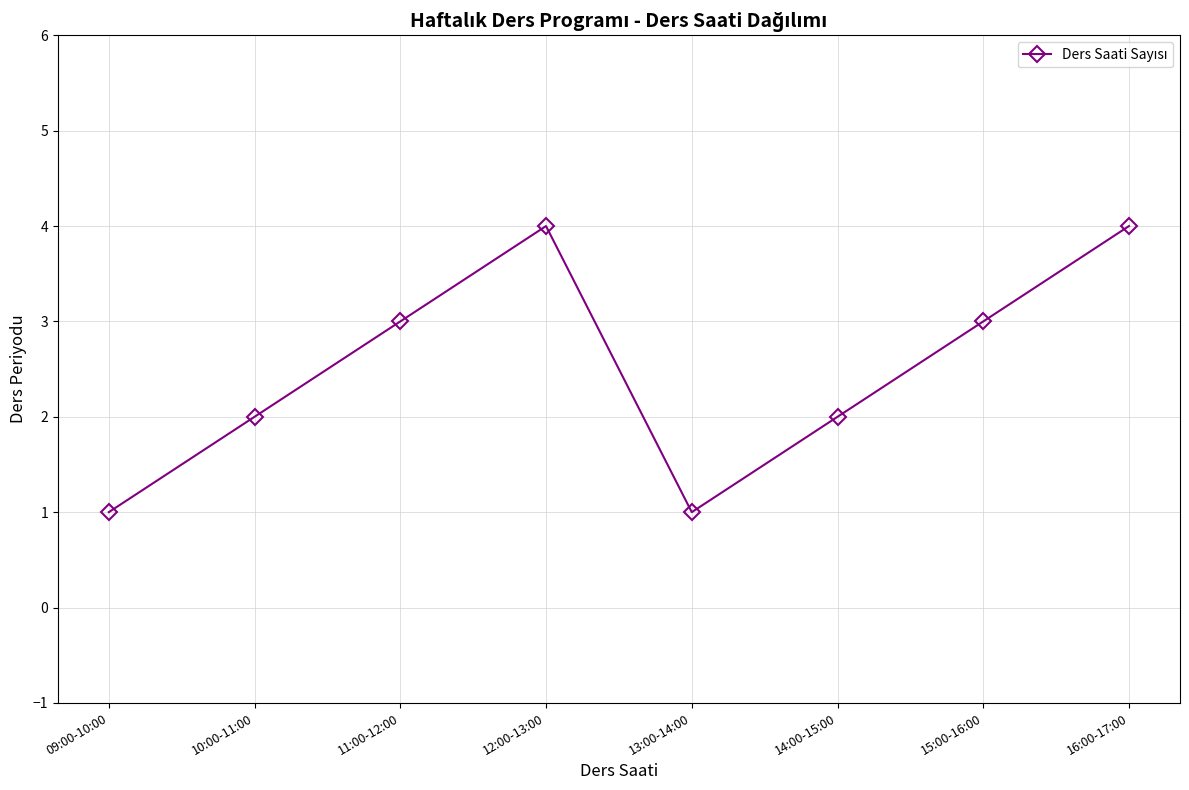

Where is the first local maximum?

12:00-13:00